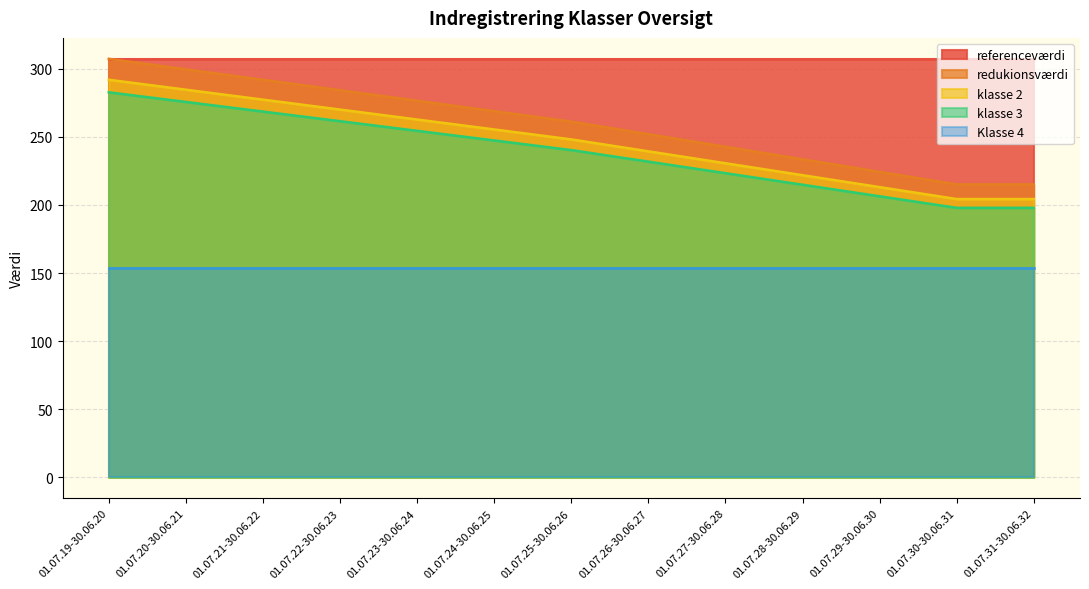

How many data points in klasse 2 are less than 248?

6